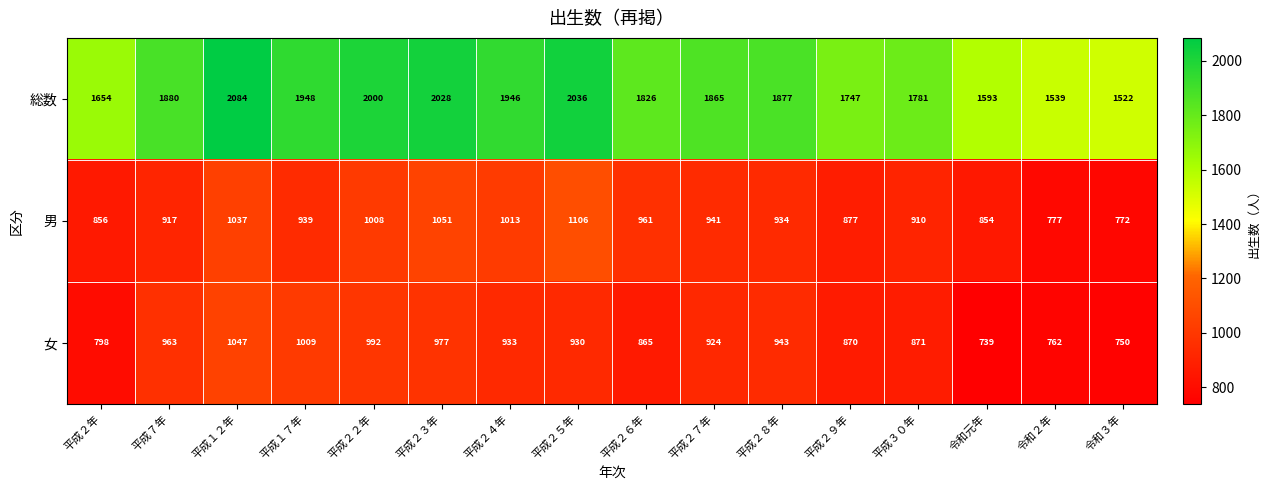

What is the sum of the 男 values at 平成２３年 and 平成１７年?

1990